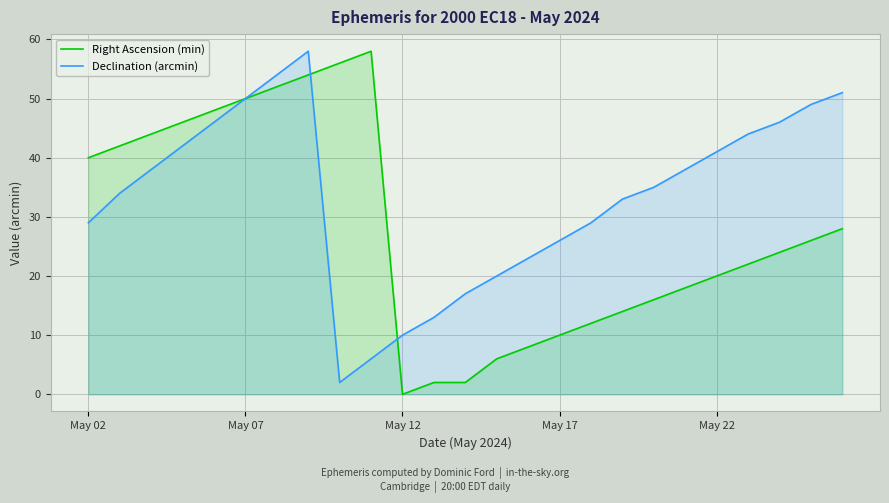

Which label corresponds to the smallest value in the chart?

May 12